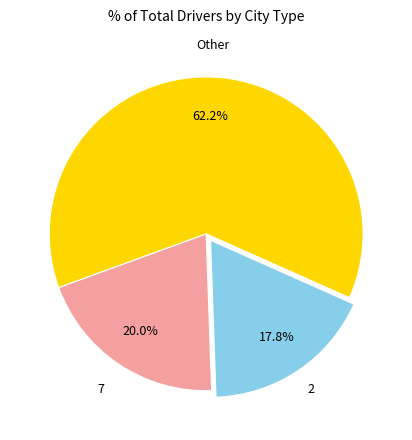

To the nearest percent, what is the average slice percentage?

33%